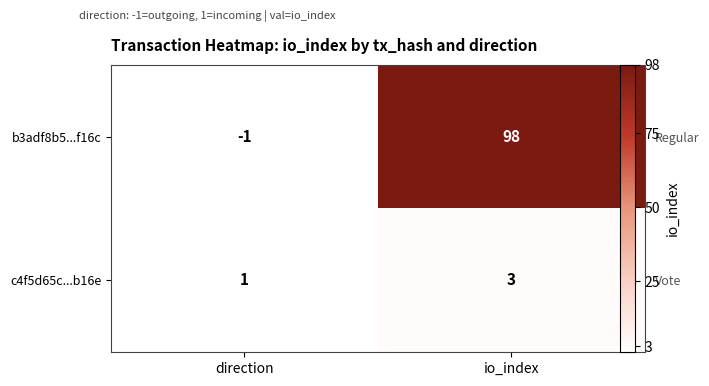

At how many categories does at least one series exceed 62?

1